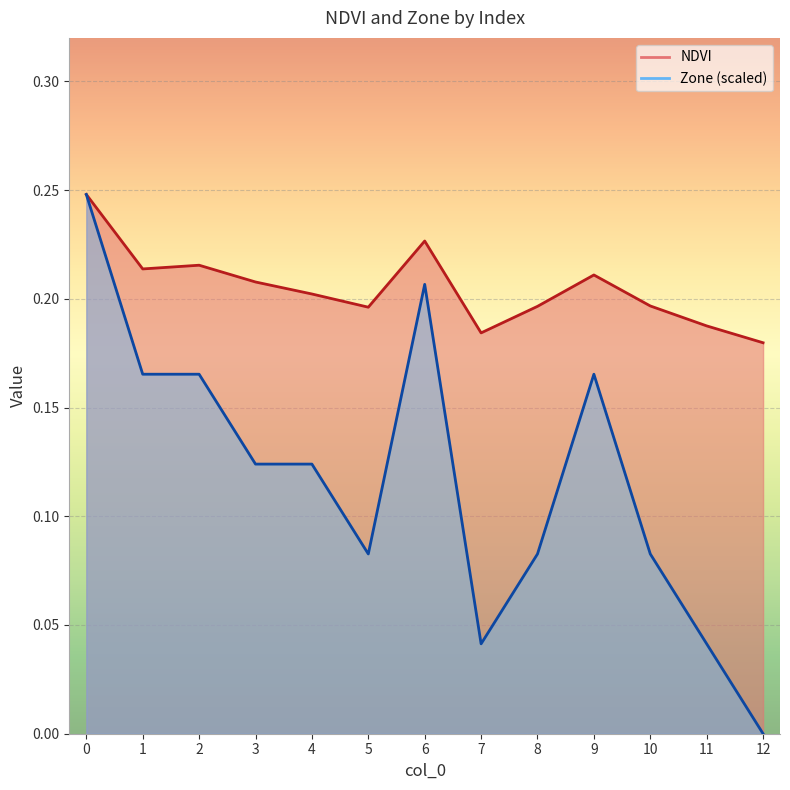

True or false: NDVI and Zone cross at least once.

False